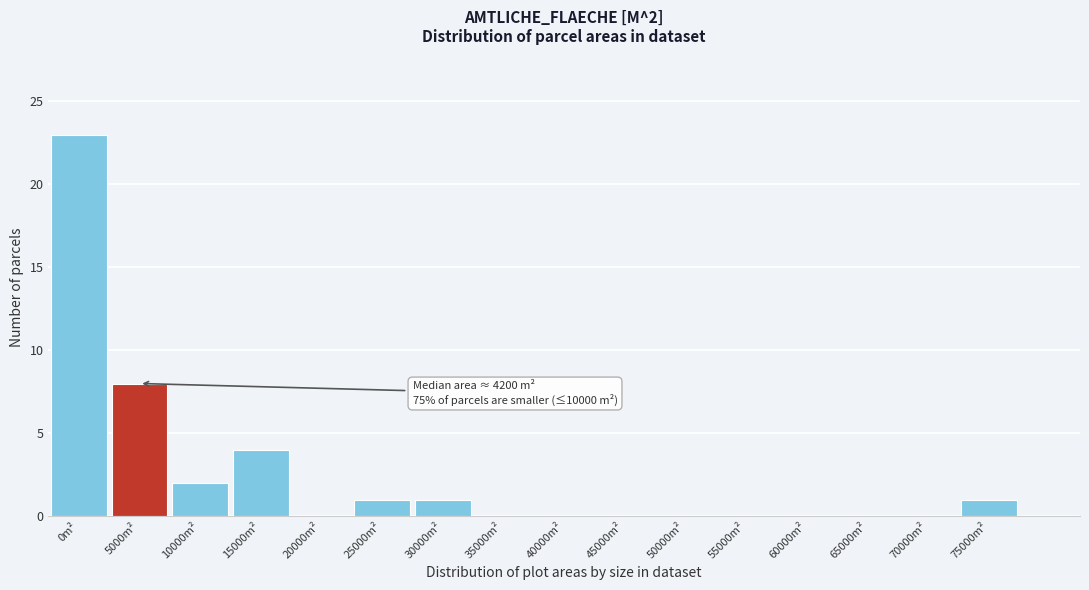

Reading left to right, list all the values displayed in this chart.

0m²=23	5000m²=8	10000m²=2	15000m²=4	20000m²=0	25000m²=1	30000m²=1	35000m²=0	40000m²=0	45000m²=0	50000m²=0	55000m²=0	60000m²=0	65000m²=0	70000m²=0	75000m²=1